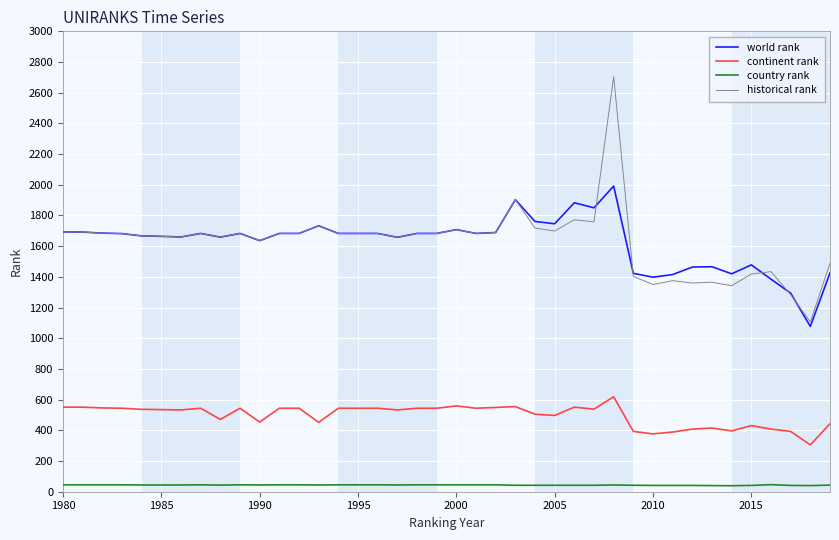

True or false: continent rank and country rank intersect in this chart.

False